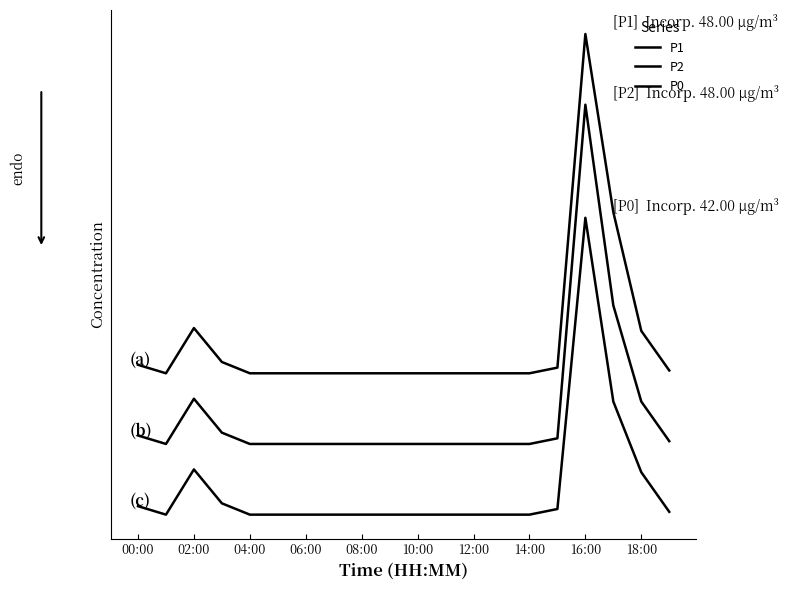

Is this an area chart (filled region under the line)?

No